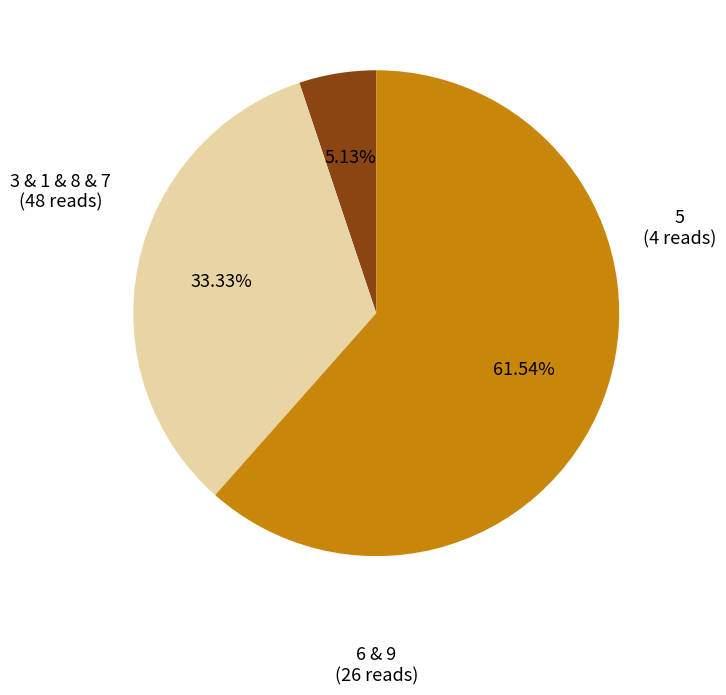

Is the sum of 6 & 9 and 3 & 1 & 8 & 7 greater than half?

Yes